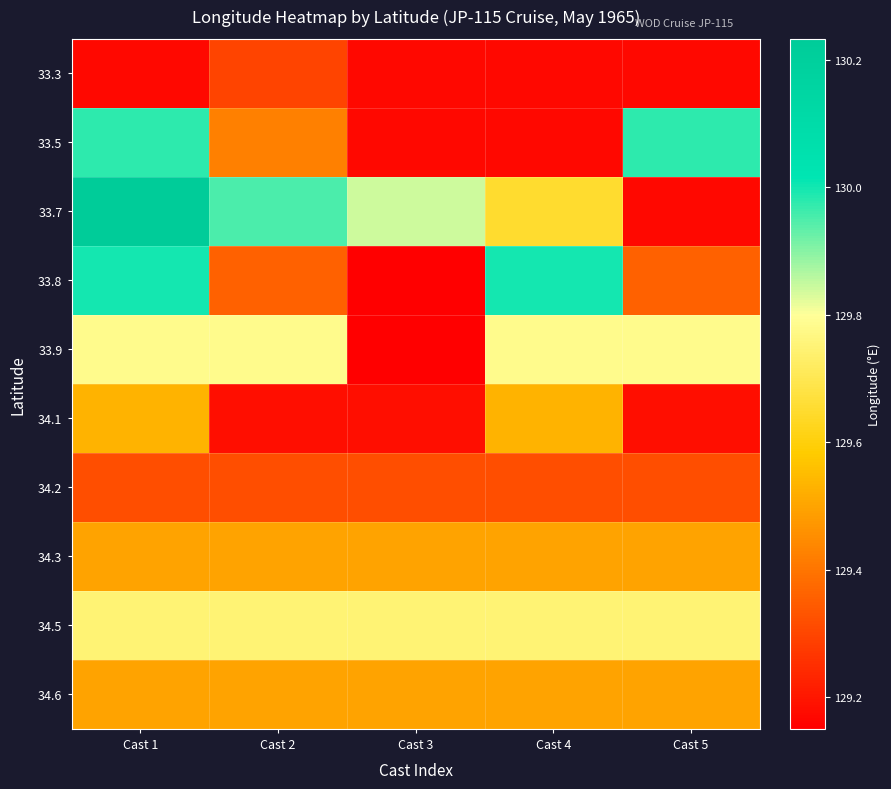

Between Cast 1 and Cast 2, which is larger?

Cast 2